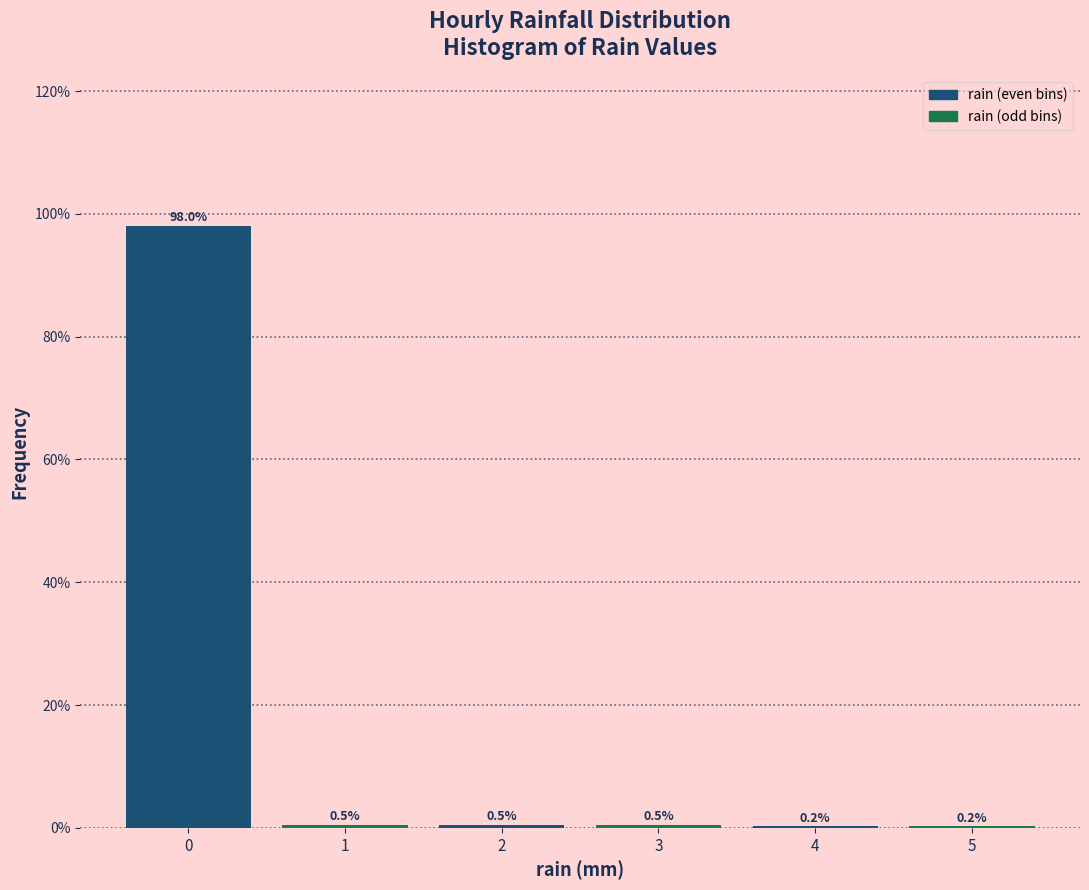

Over which range of the x-axis is the bar tallest?

-0.5 to 0.5